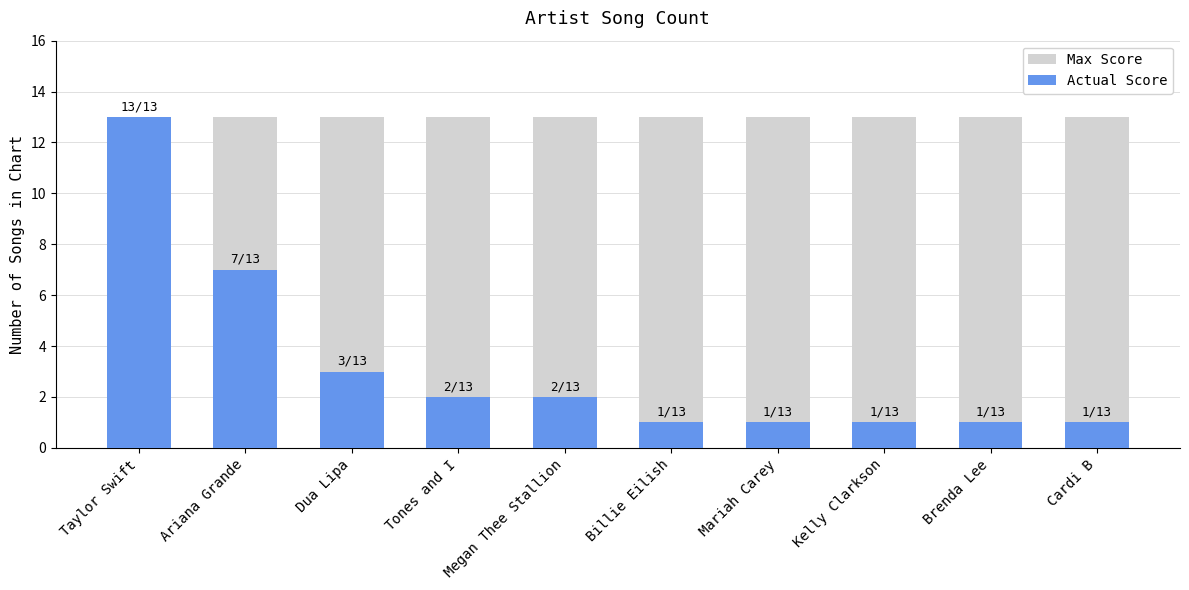

Rank the series at Cardi B from lowest to highest value.

Actual Score, Max Score